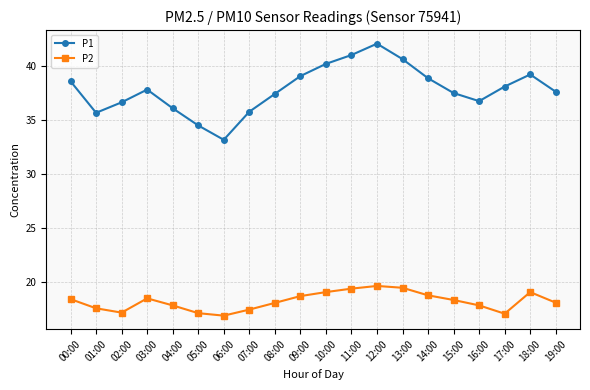

How many interior local peaks does the P2 series have?

3